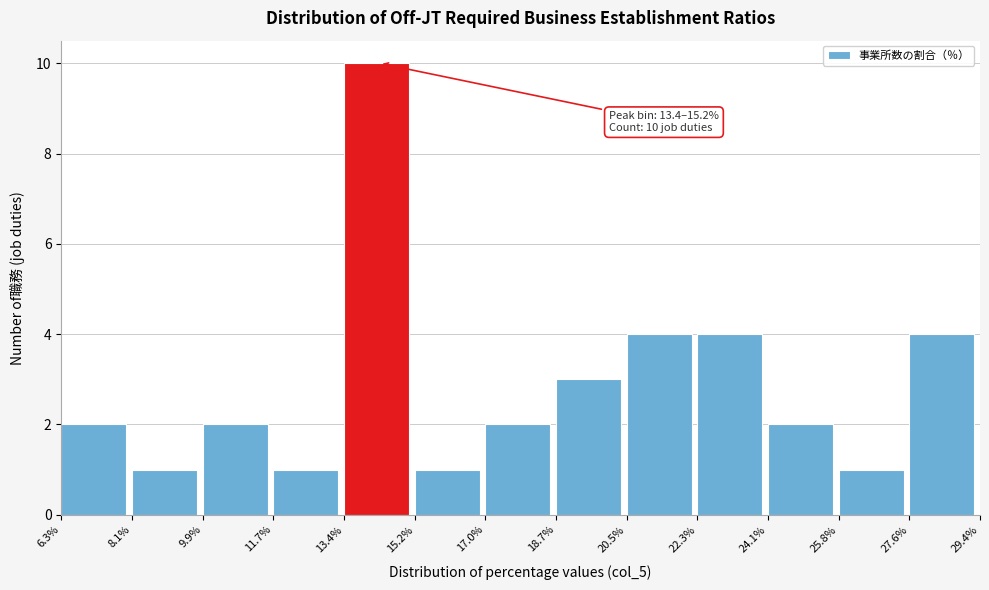

Over which range of the x-axis is the bar tallest?

13.4% to 15.2%